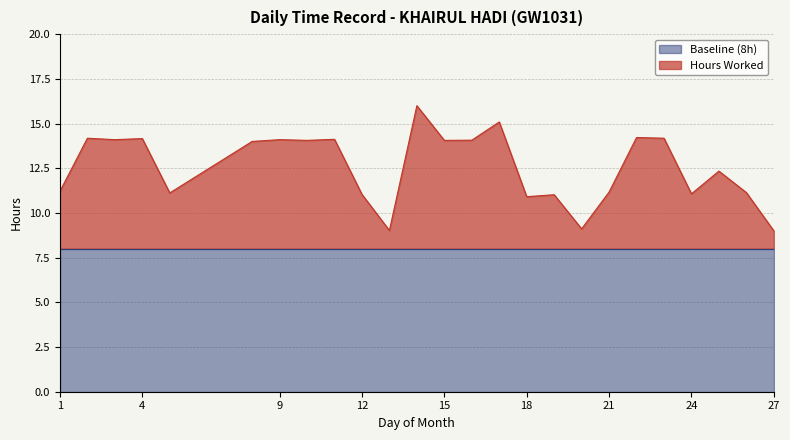

Which category has the highest value across all series?

14